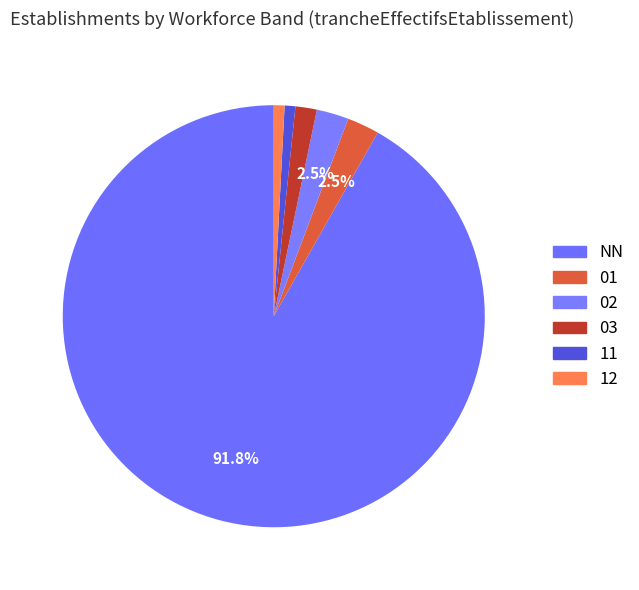

How many segments does this pie chart have?

6